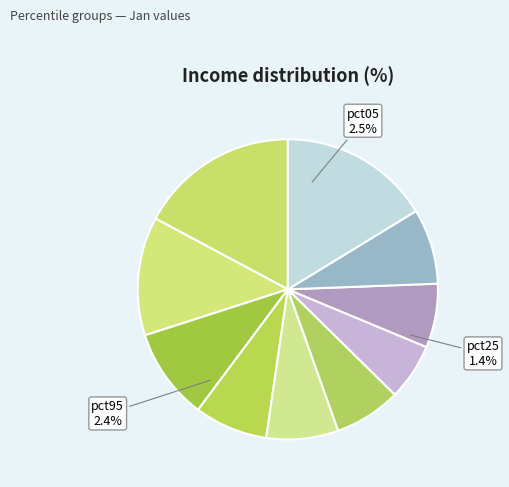

Is there a majority slice in this chart?

No